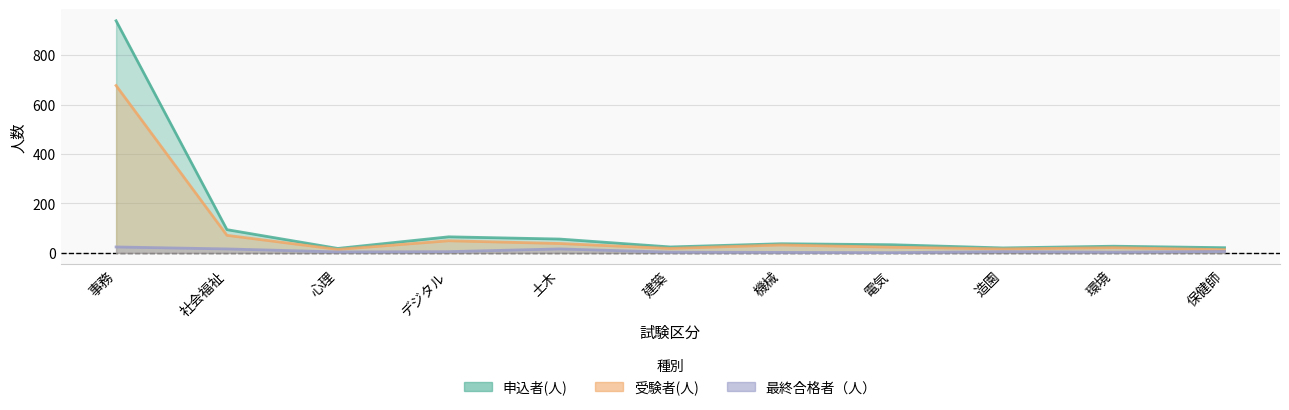

What is the difference between the 受験者(人) values at 建築 and デジタル?

31